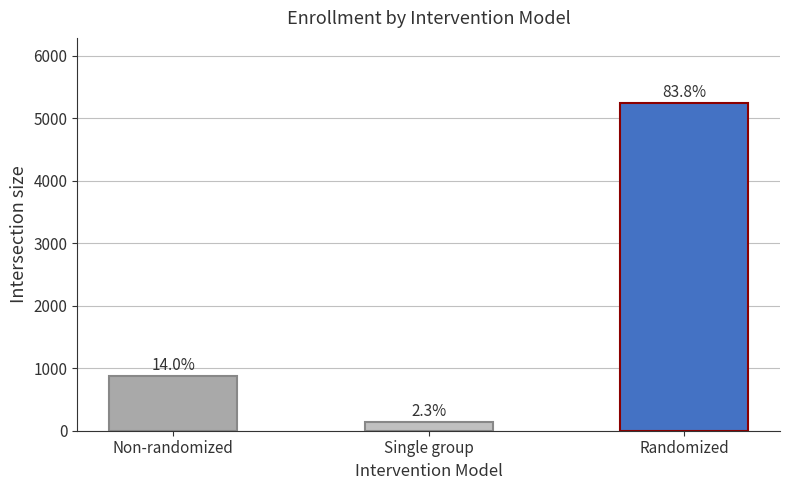

How many values are below 873?

1